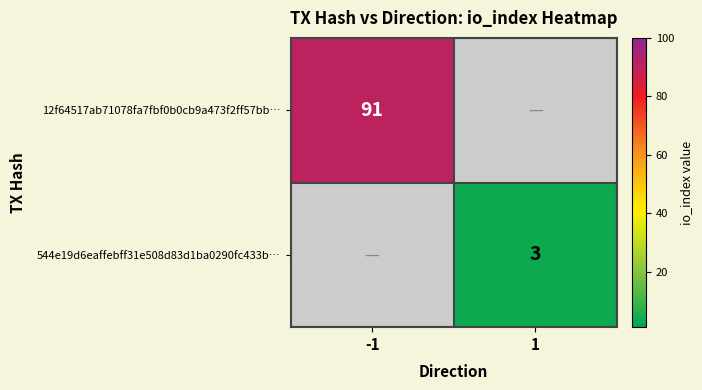

True or false: 12f64517ab71078fa7fbf0b0cb9a473f2ff57bb… has a value of 54 at -1.

False